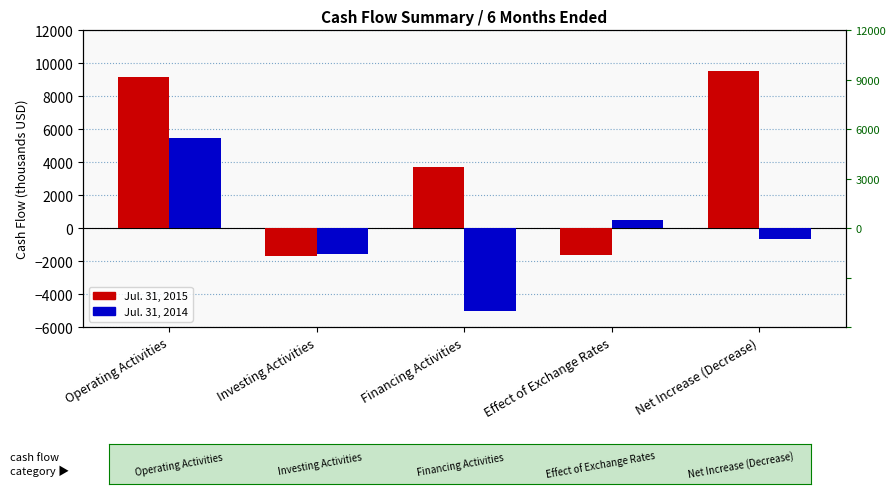

How many groups of bars are there?

5